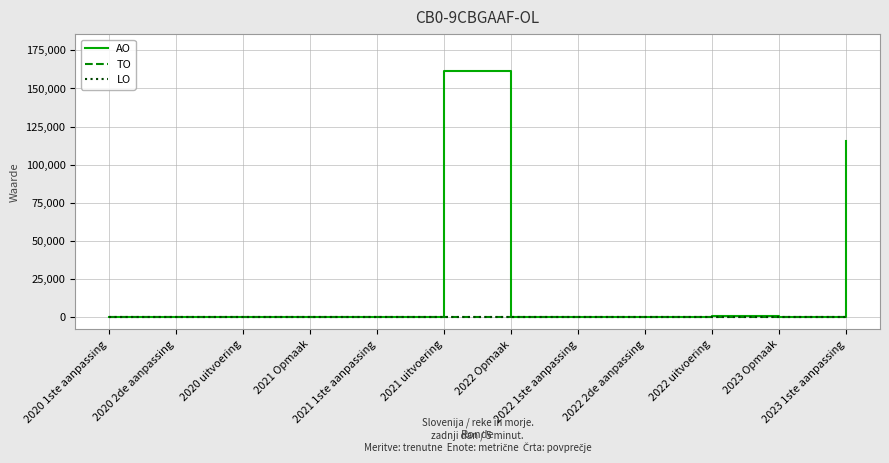

Rank the series by their maximum value, from highest to lowest.

AO, TO, LO